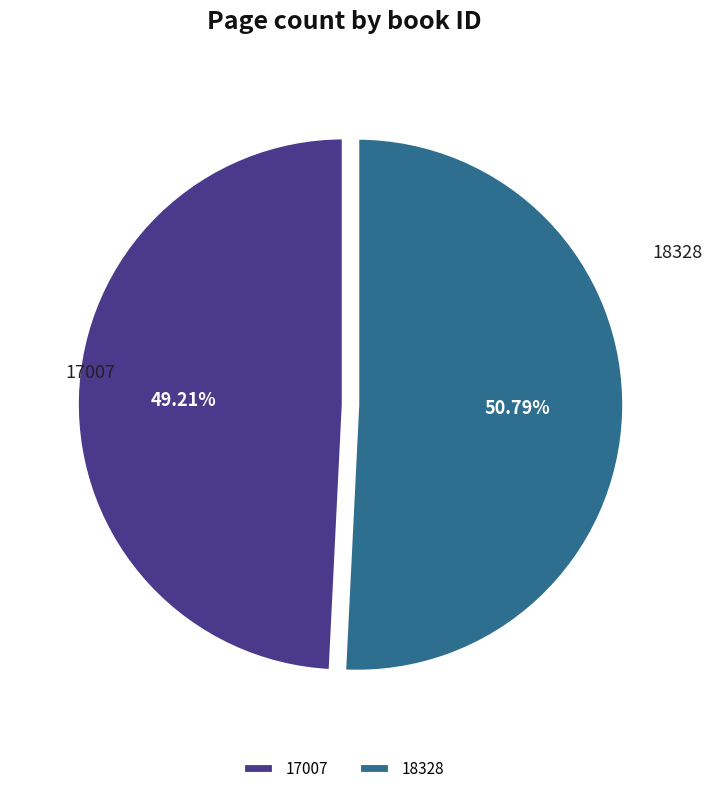

Count the number of slices in the pie.

2